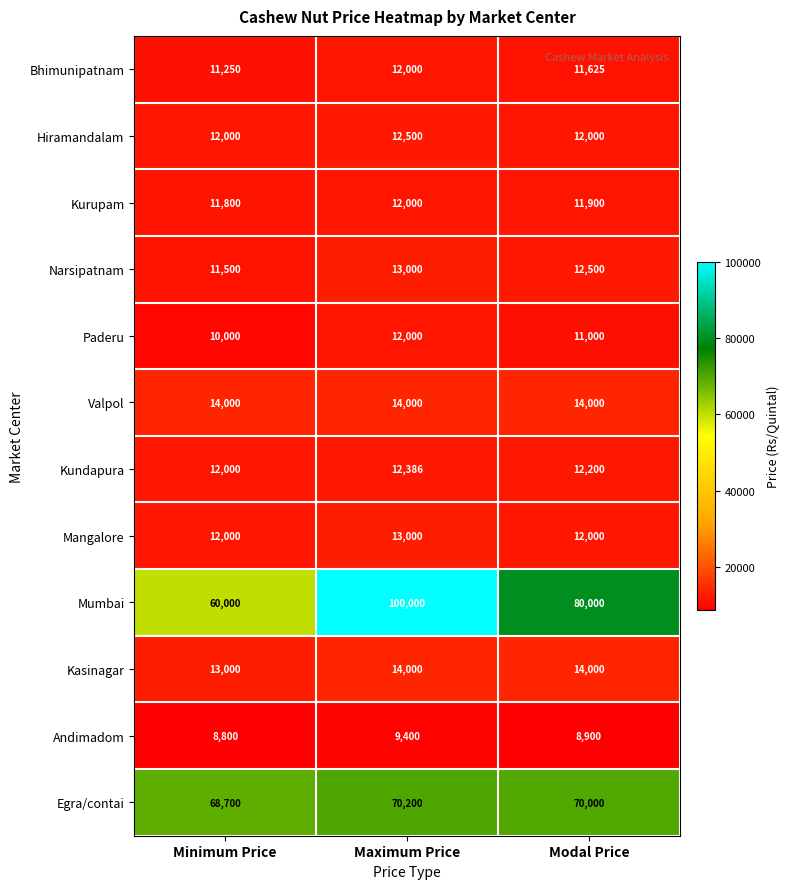

How many data points does each series have?

3